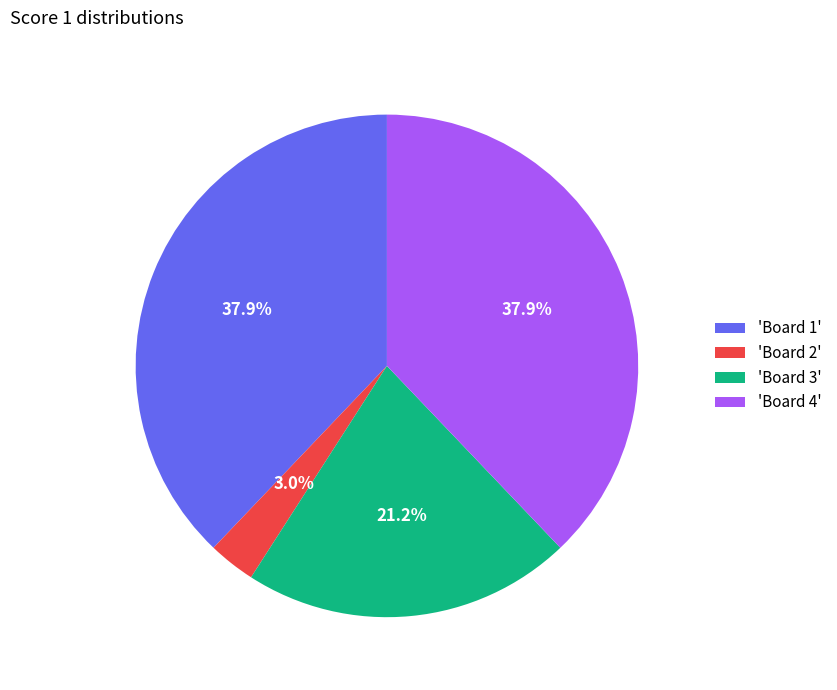

How many segments does this pie chart have?

4